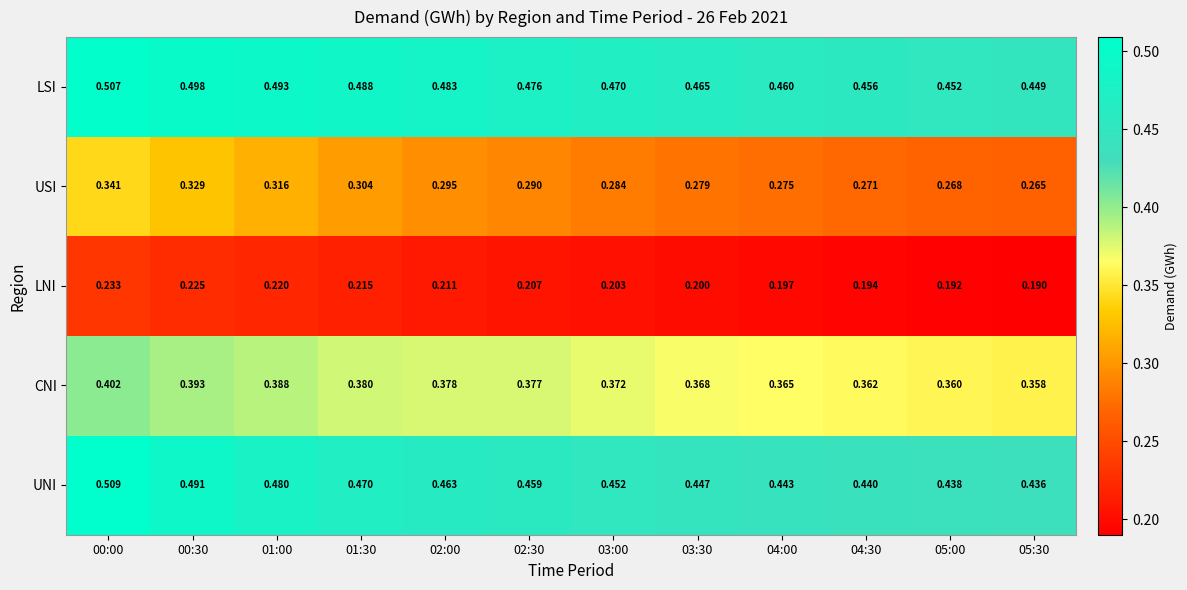

Which series changed the most between 03:30 and 05:30?

LSI